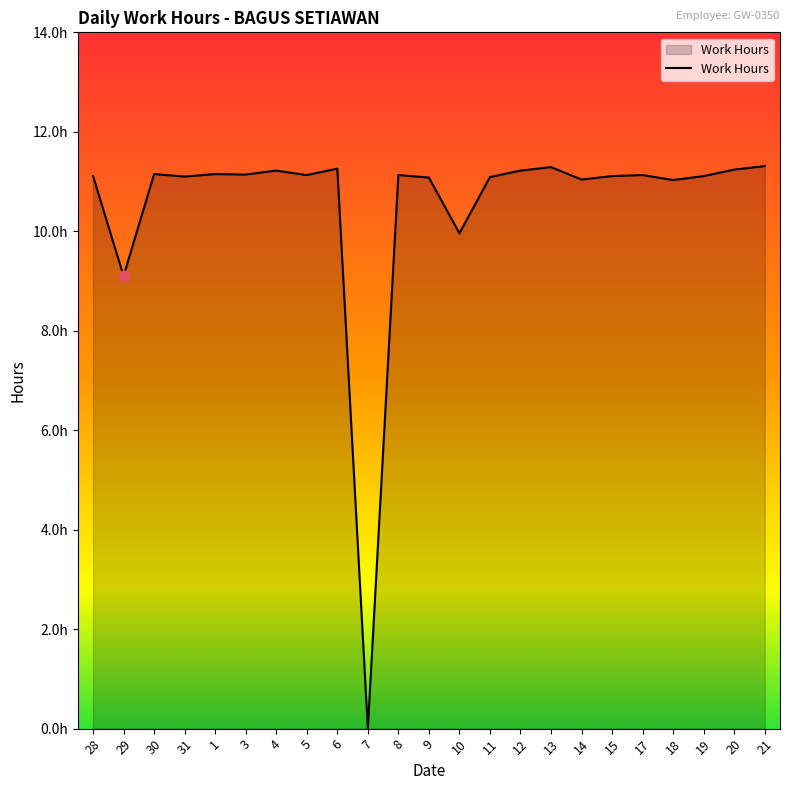

Approximately how many times larger is the value at 31 compared to 15?

1.0